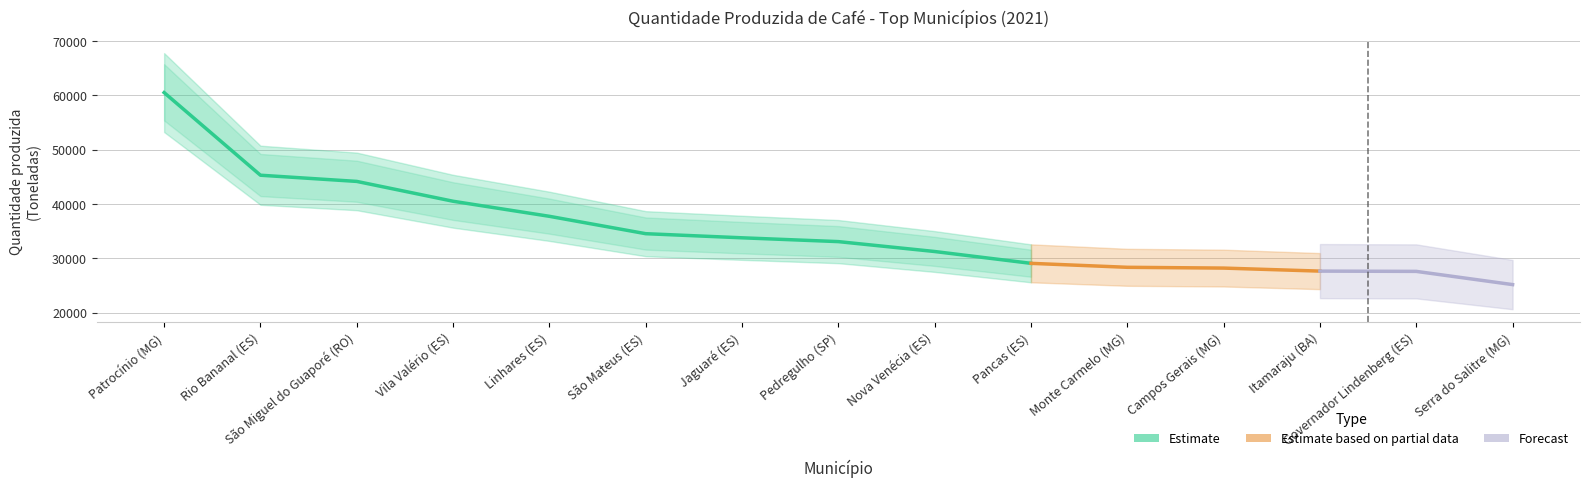

What is the greatest value displayed?

60486